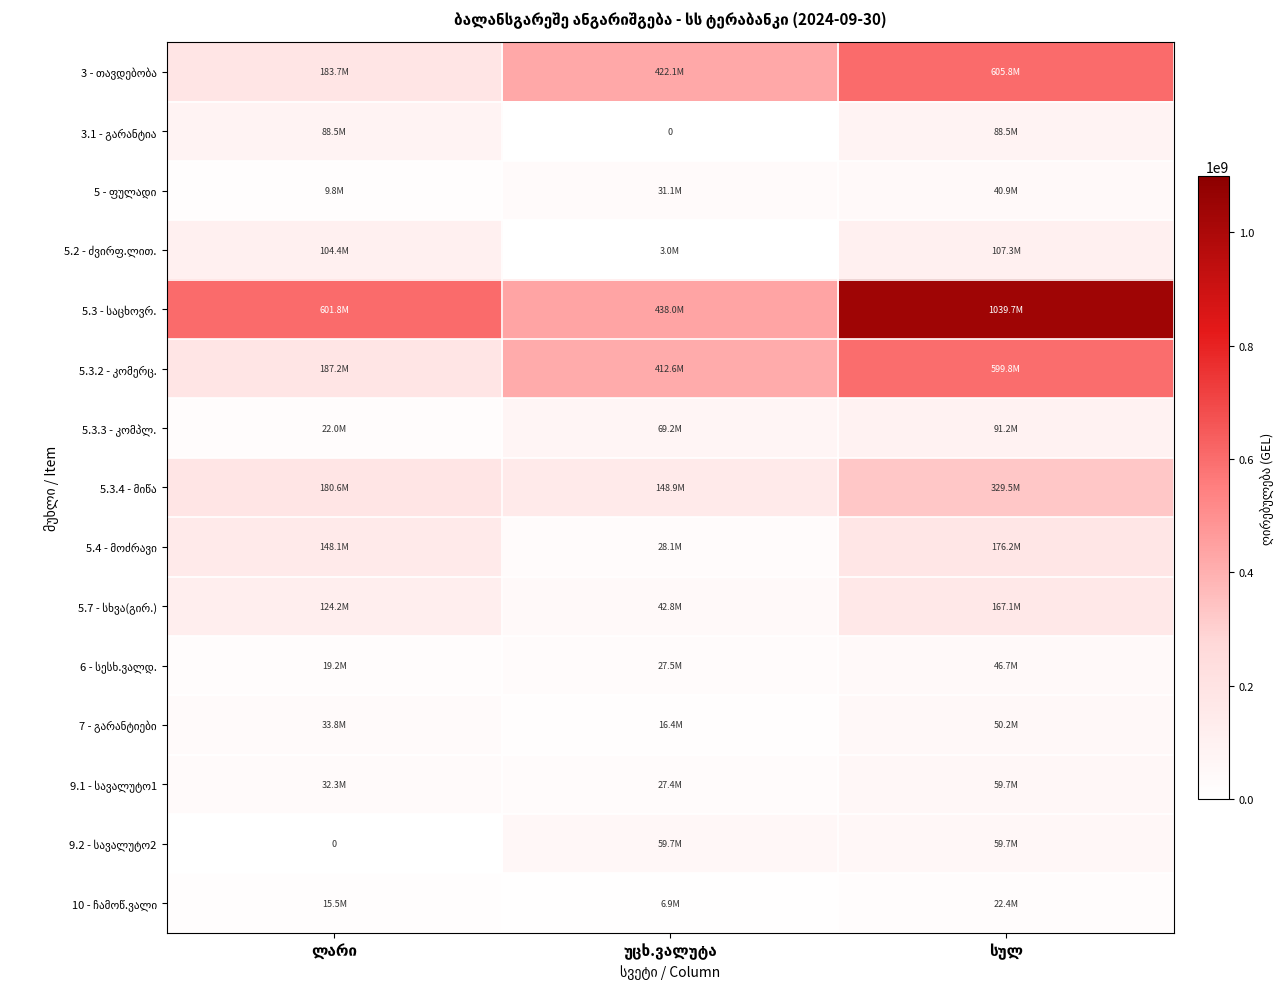

What is the average value of the 6 - სესხ.ვალდ. series?

31163581.7